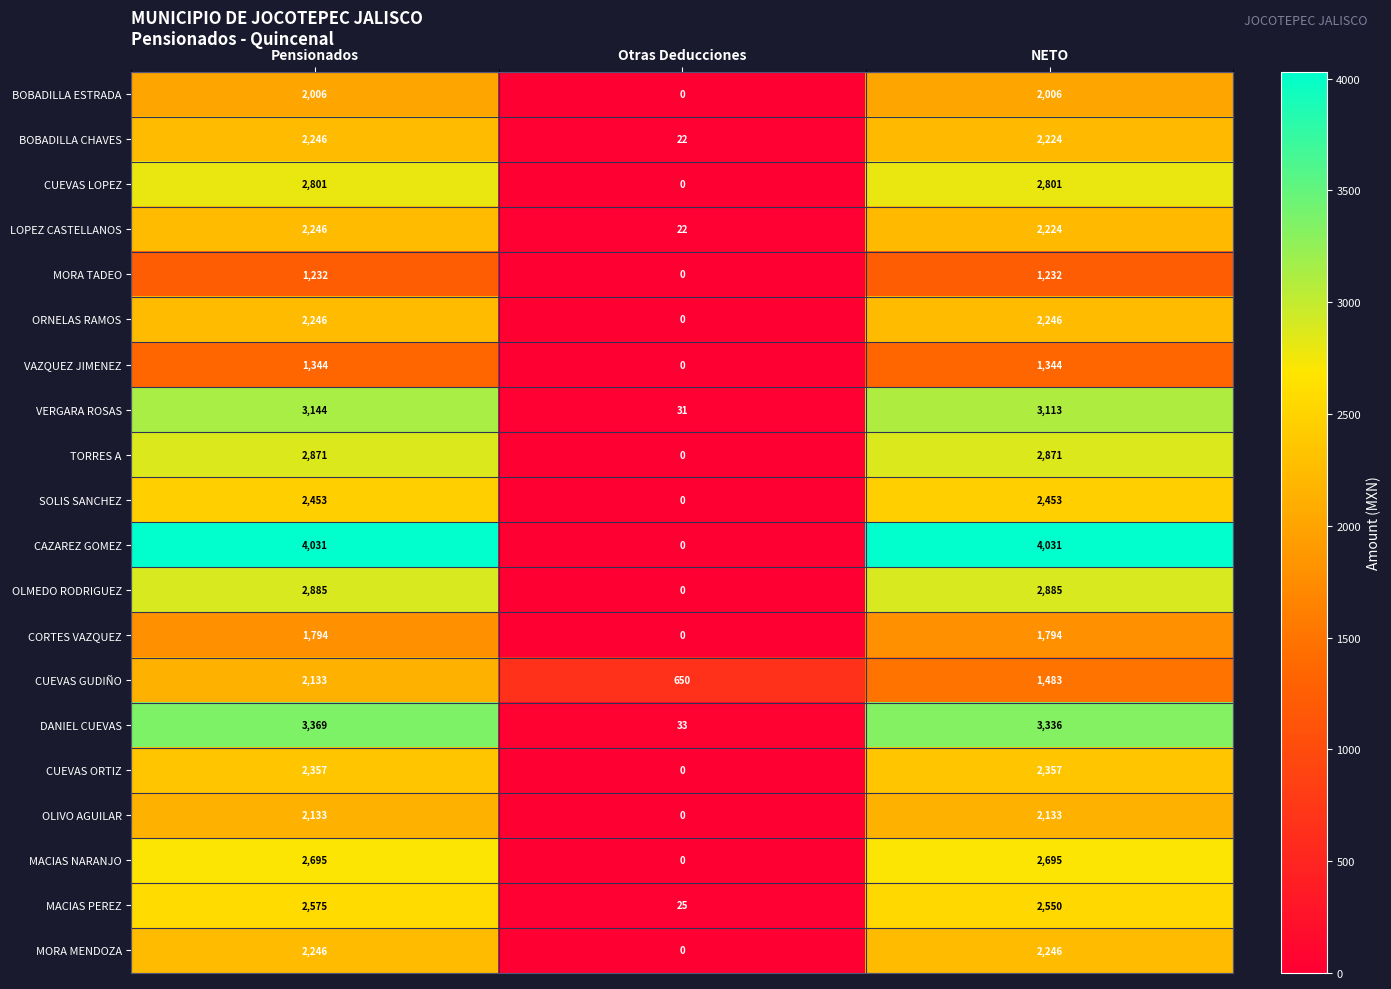

What is the difference between the second highest and minimum values in the CAZAREZ GOMEZ series?

4031